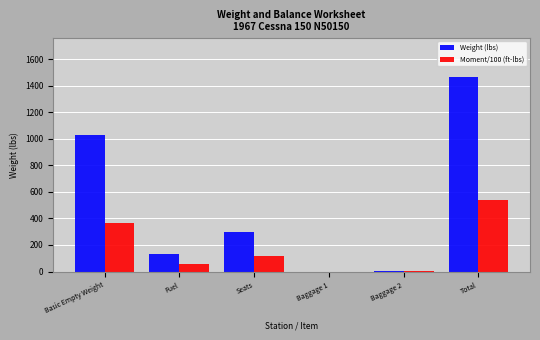

The Moment/100 (ft-lbs) series shows 643.5 at Basic Empty Weight. True or false?

False